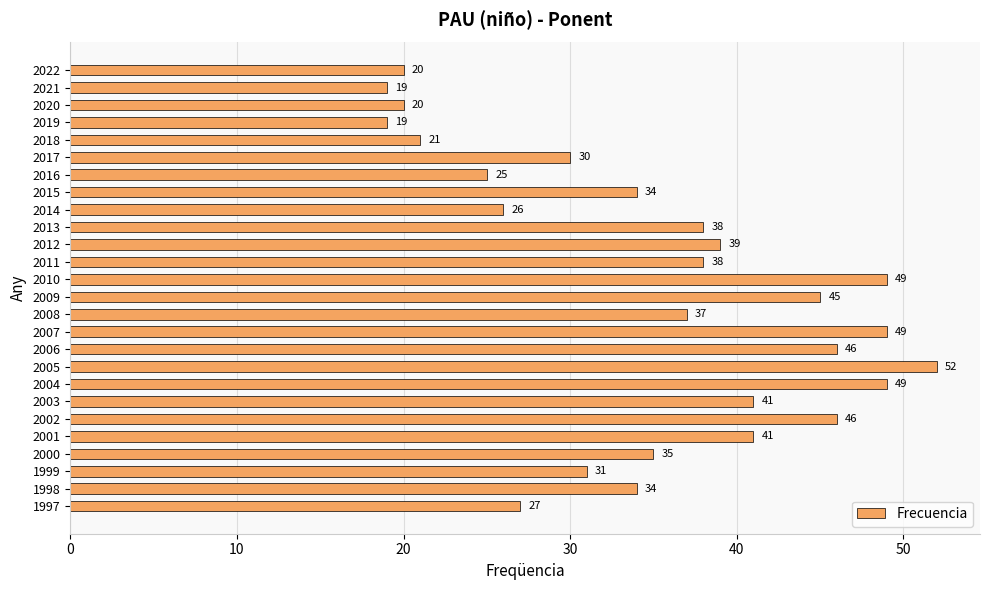

At which label is the value closest to 35?

2000